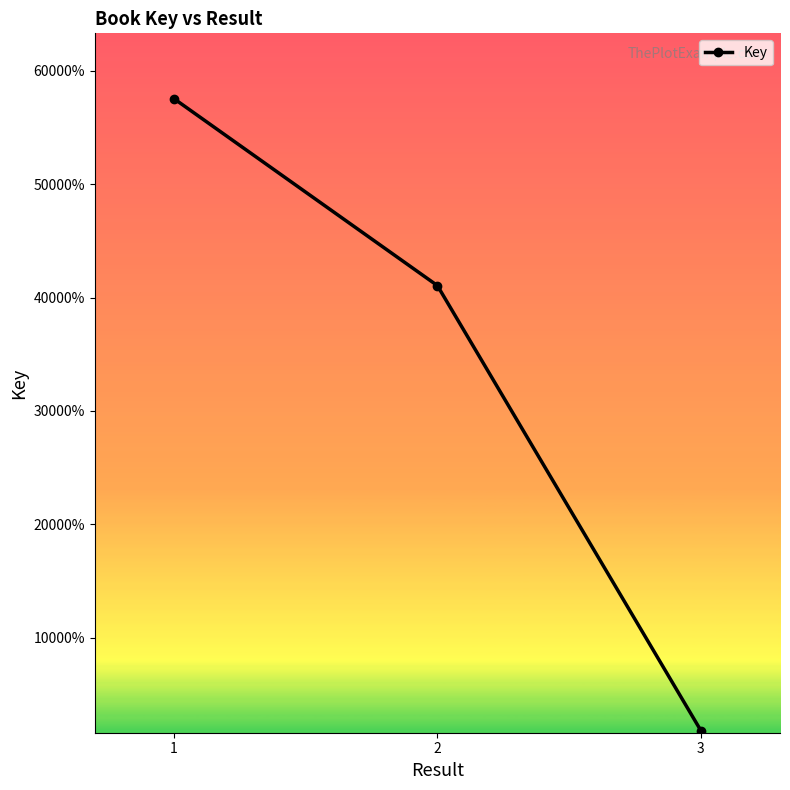

True or false: the data shows 410635698 at 2.

True